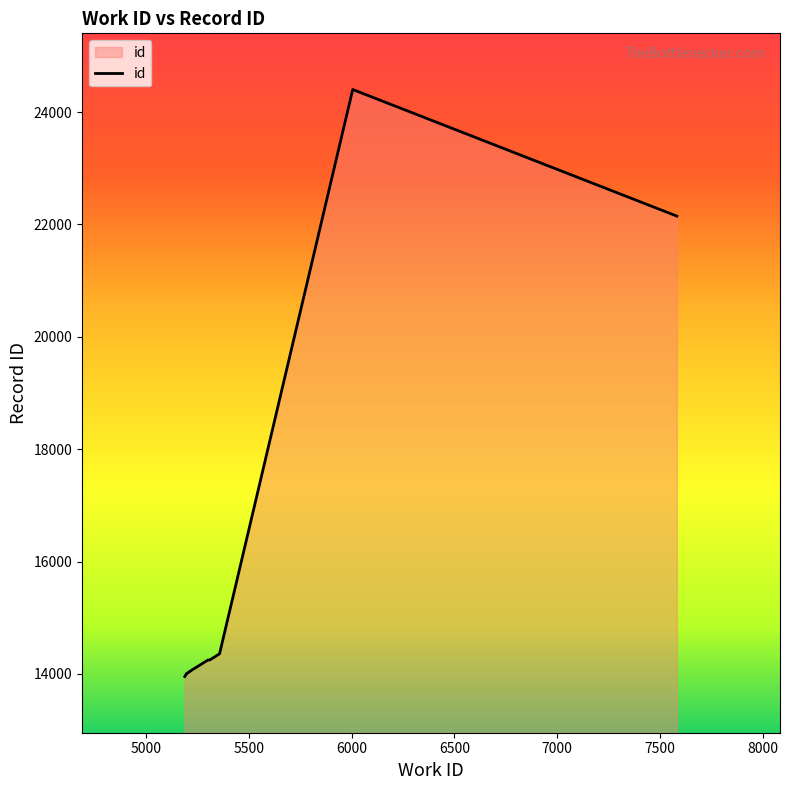

What is the label of the 5th point from the left?

6500